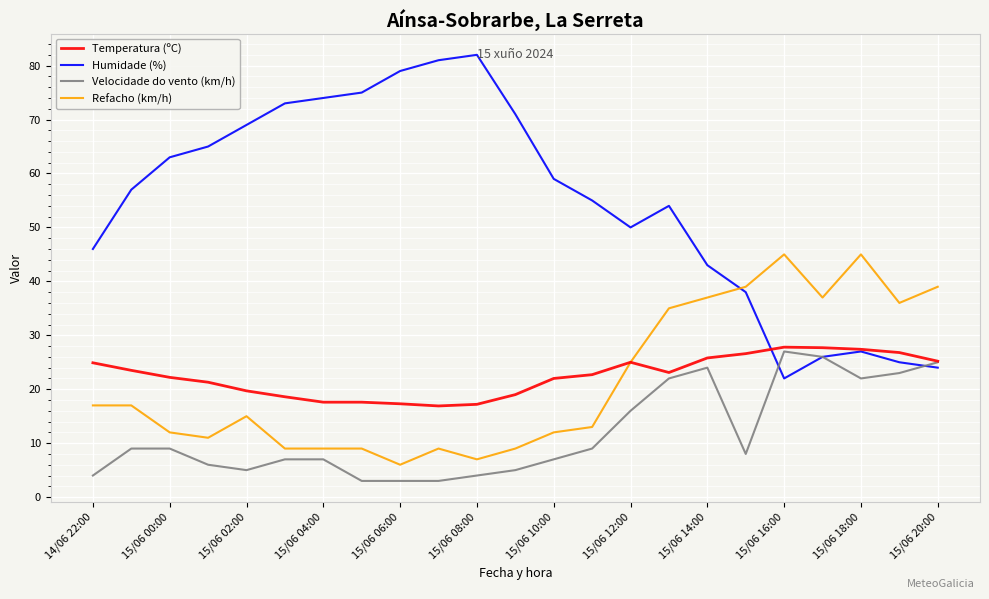

Which series has the widest spread of values?

Humidade (%)